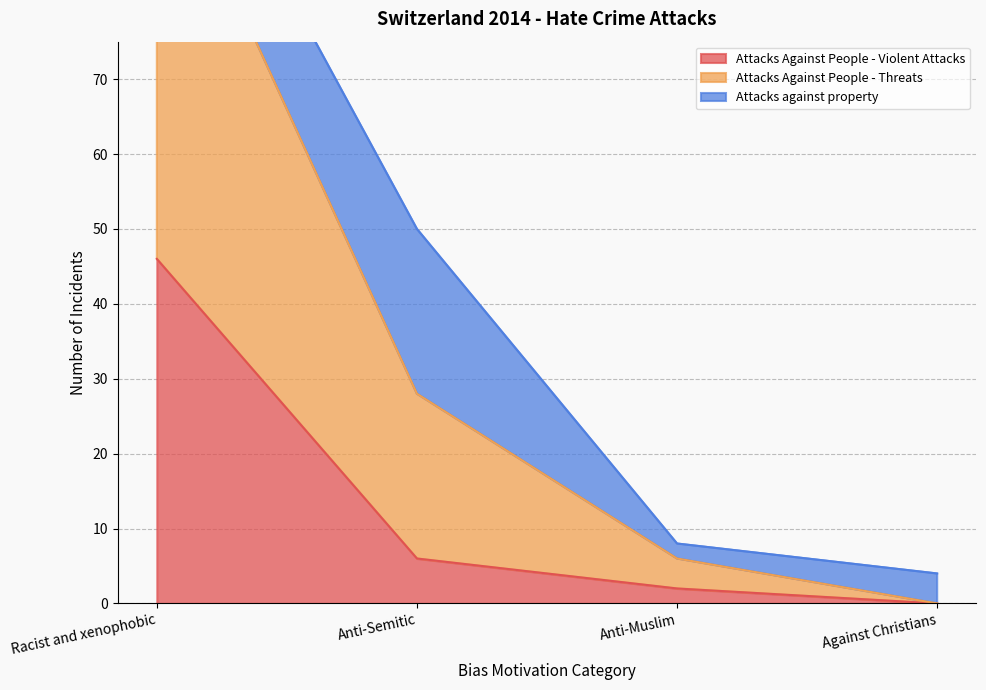

The value of Attacks Against People - Violent Attacks at Anti-Muslim is 2. True or false?

True